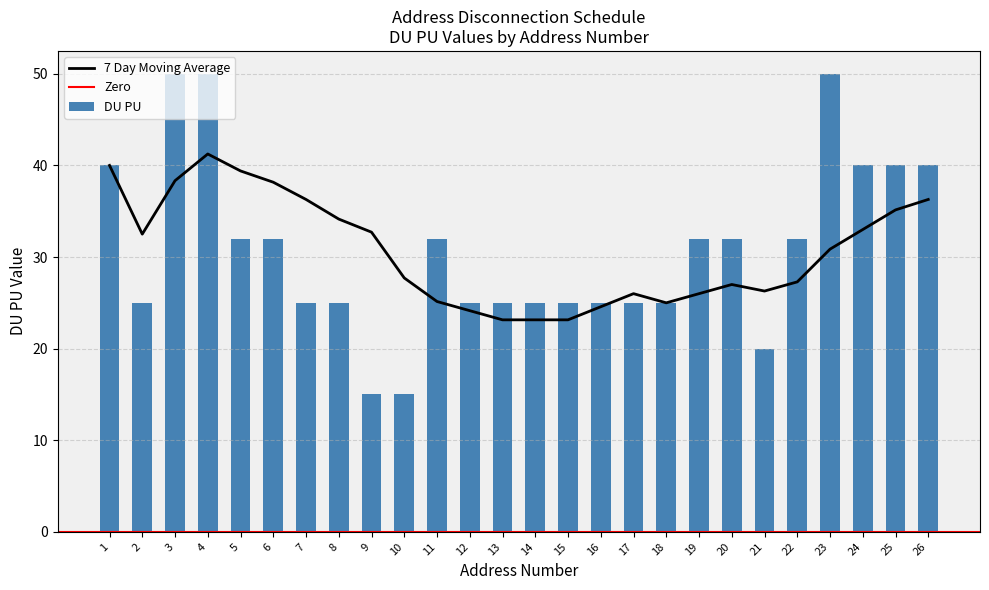

At which label does the data first exceed 32?

1